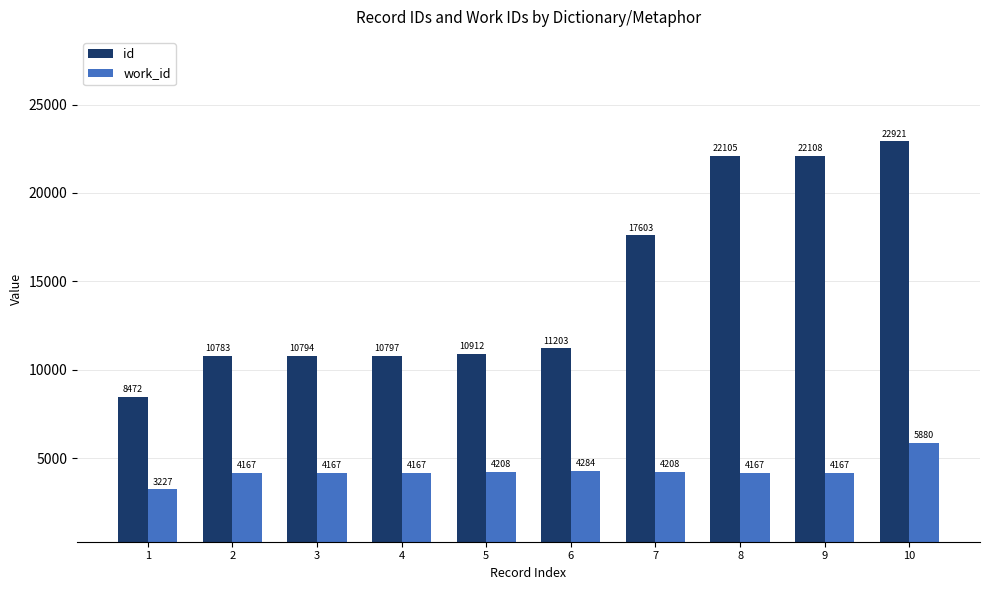

At which label does work_id reach its peak?

10